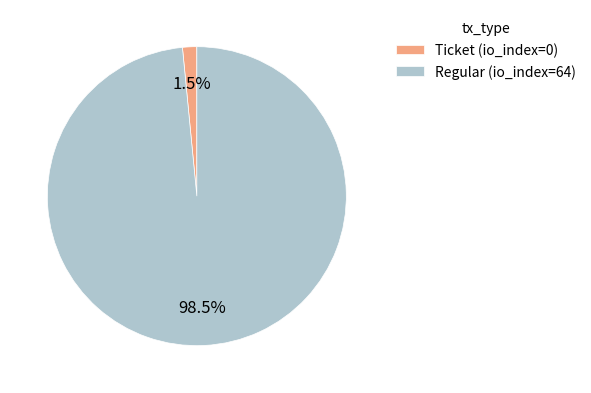

Which has a higher value, Ticket (io_index=0) or Regular (io_index=64)?

Regular (io_index=64)